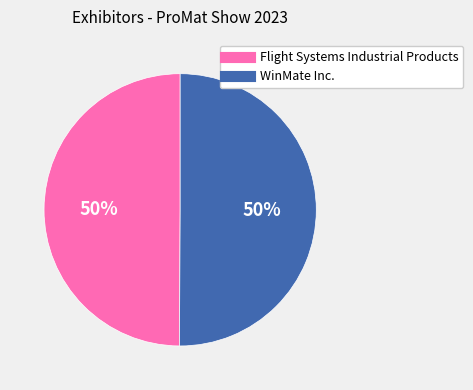

To the nearest percent, what is the combined percentage of WinMate Inc. and Flight Systems Industrial Products?

100%